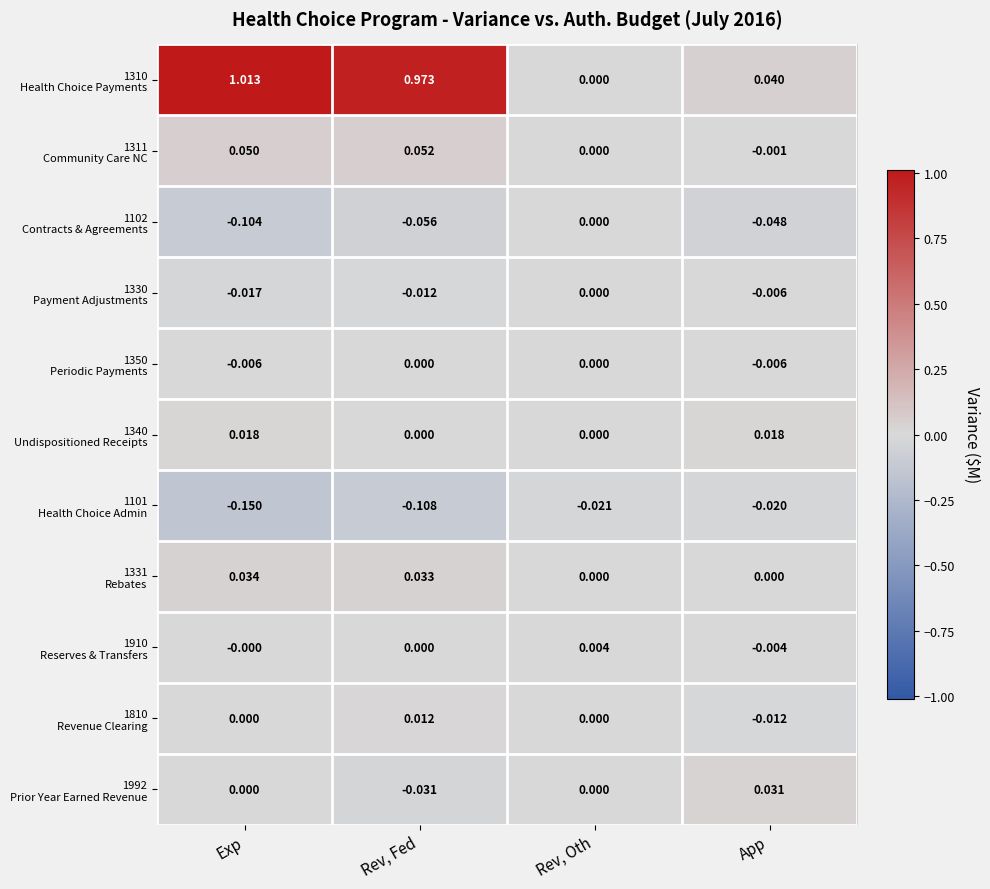

At which category is the sum across all series the highest?

Rev, Fed